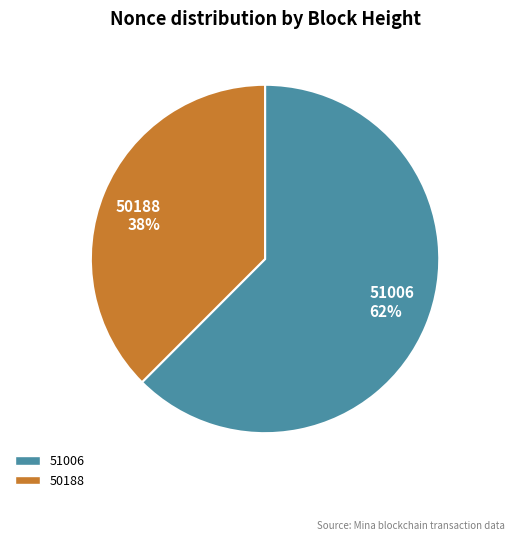

Is there a majority slice in this chart?

Yes